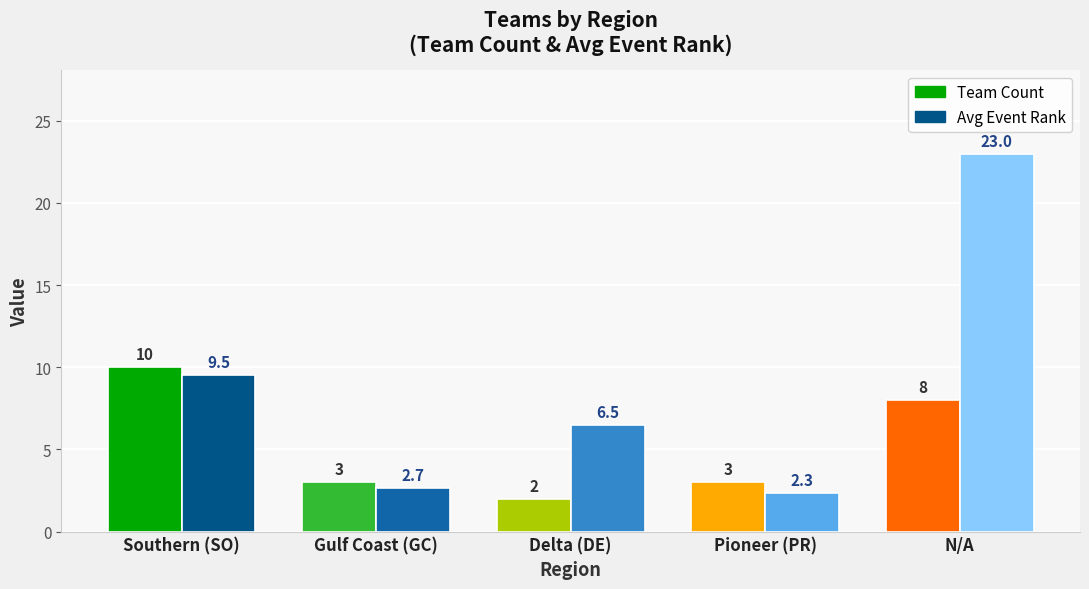

Are the bars horizontal?

No